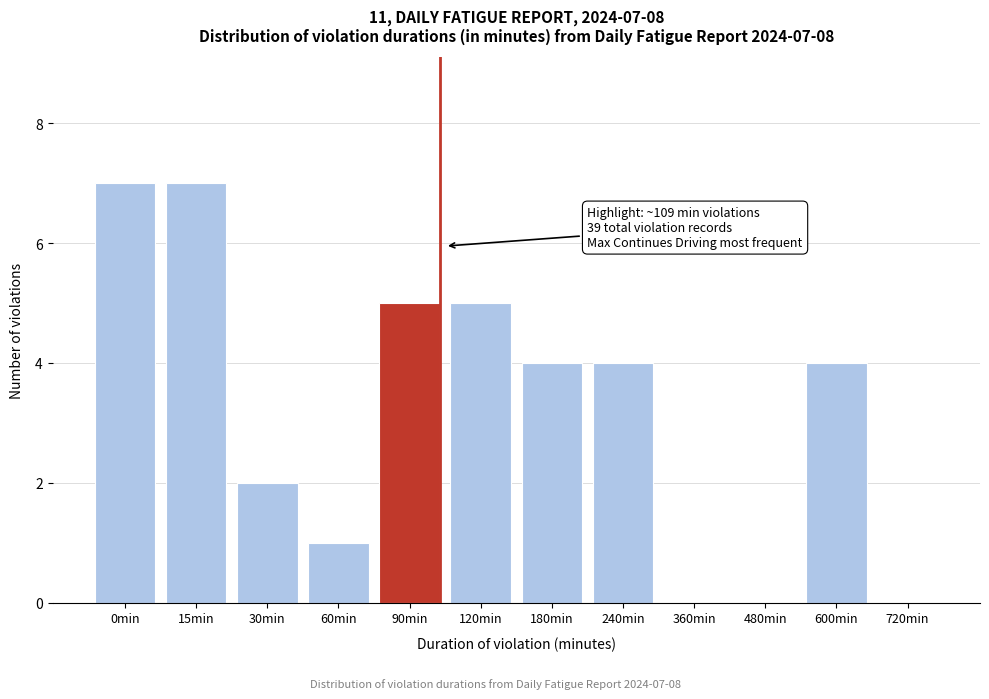

Reading left to right, extract all data points from this chart.

0min=7	15min=7	30min=2	60min=1	90min=5	120min=5	180min=4	240min=4	360min=0	480min=0	600min=4	720min=0